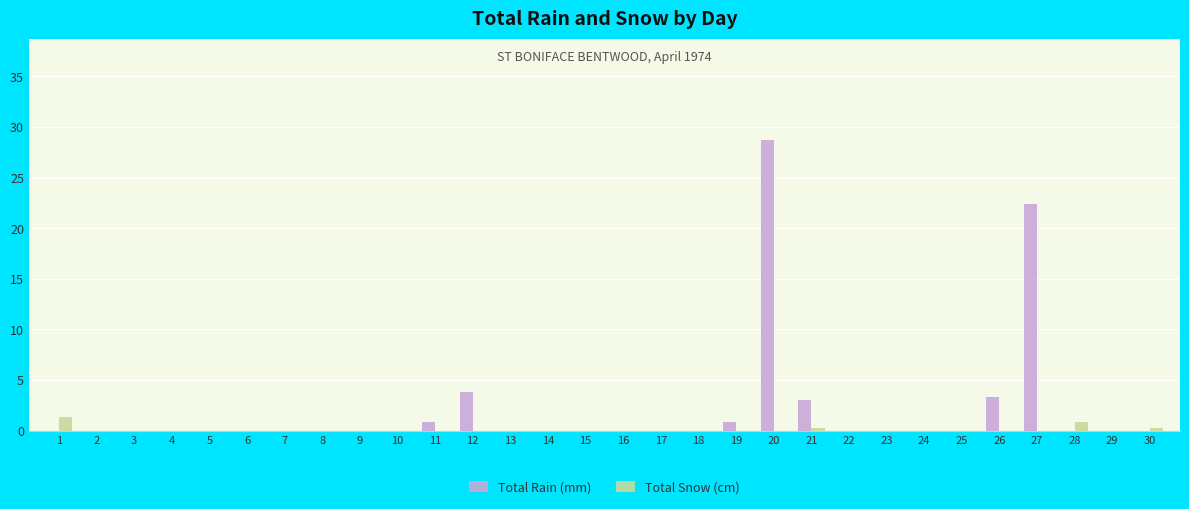

True or false: Total Rain (mm) has a value of 28.7 at 20.

True